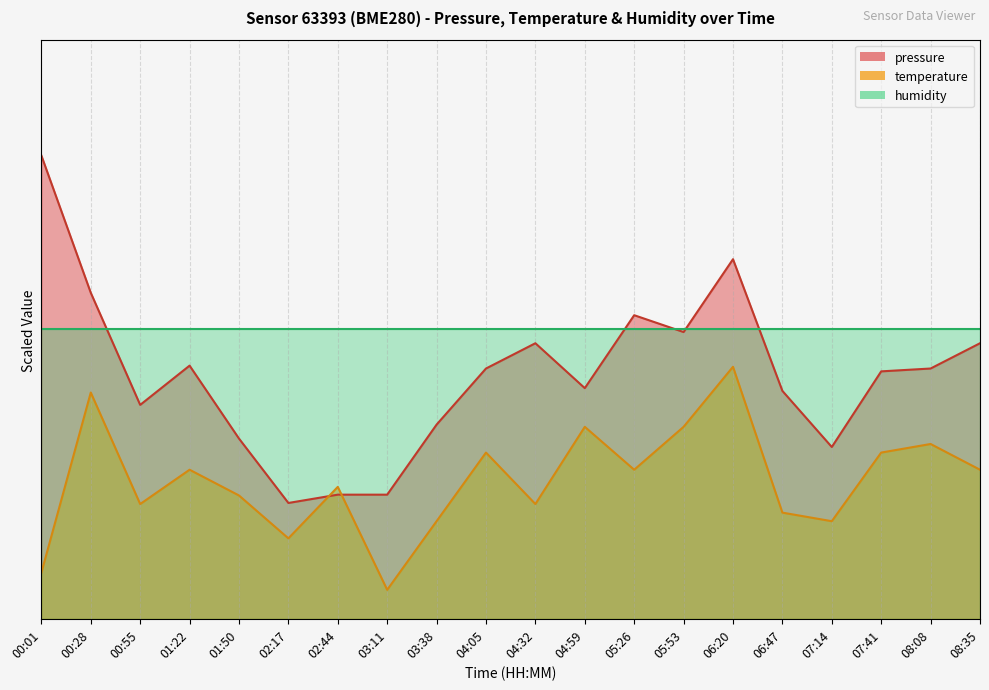

Where is the first local maximum for temperature?

00:28